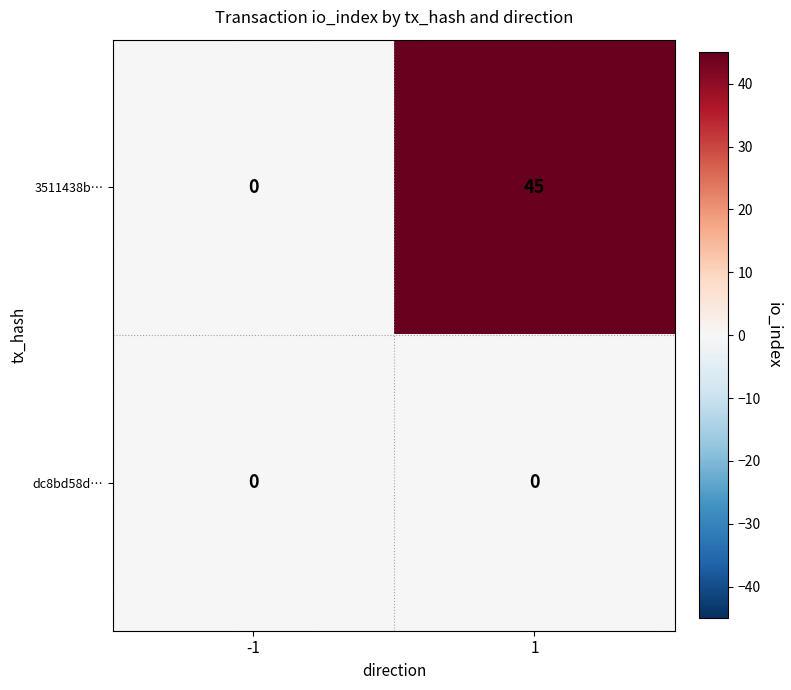

List the series in order of their overall mean, lowest first.

dc8bd58d…, 3511438b…